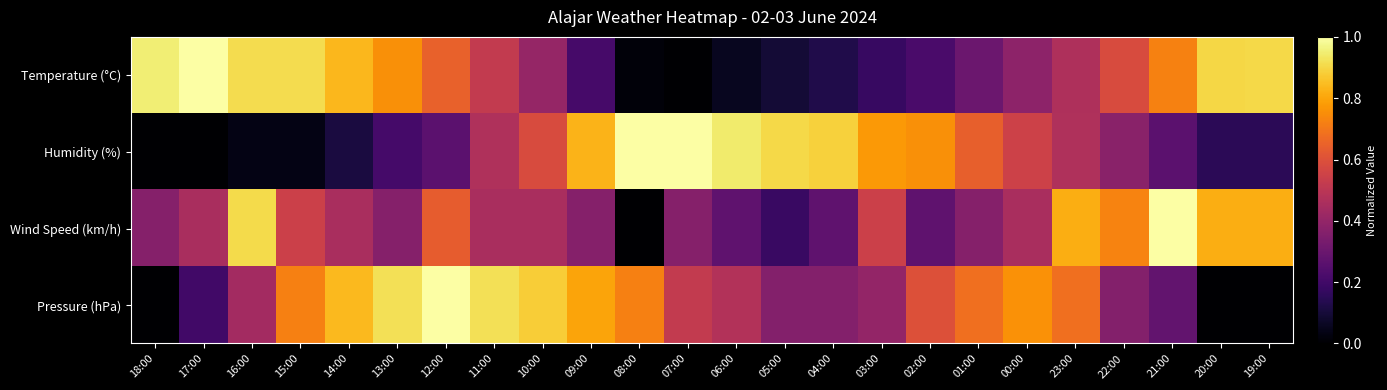

At which category does the chart reach its peak across all series?

17:00